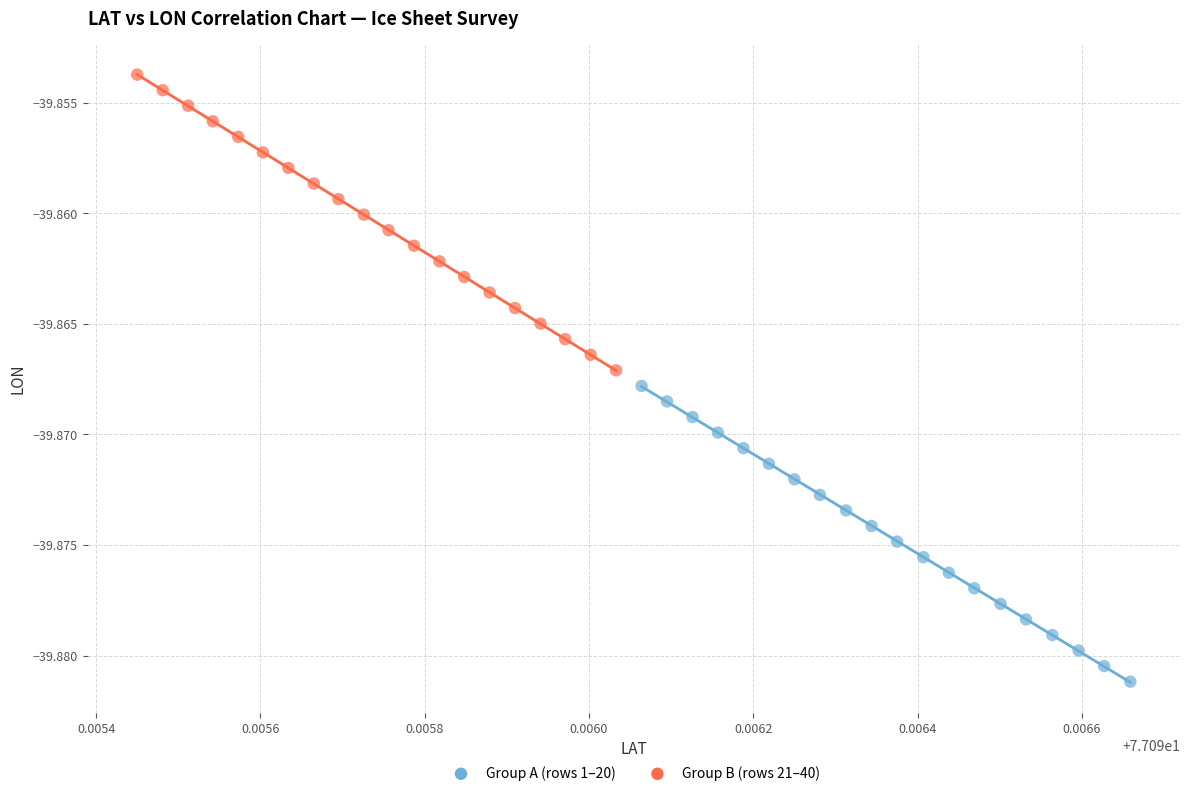

Which series reaches the minimum Y coordinate?

Group A (rows 1–20)